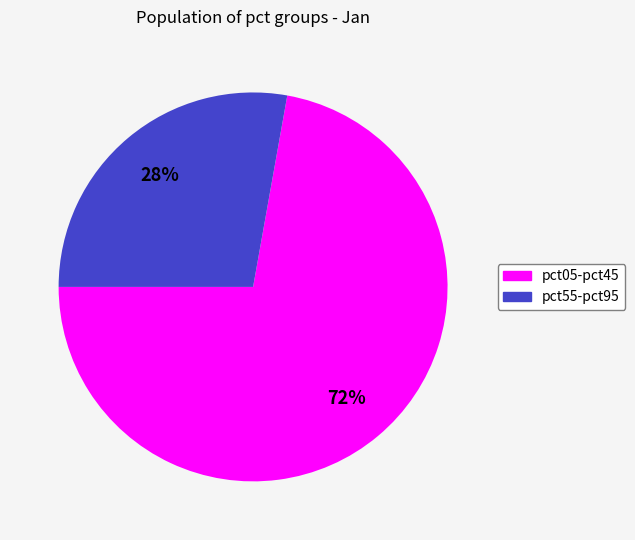

To the nearest percent, what is the average slice percentage?

50%